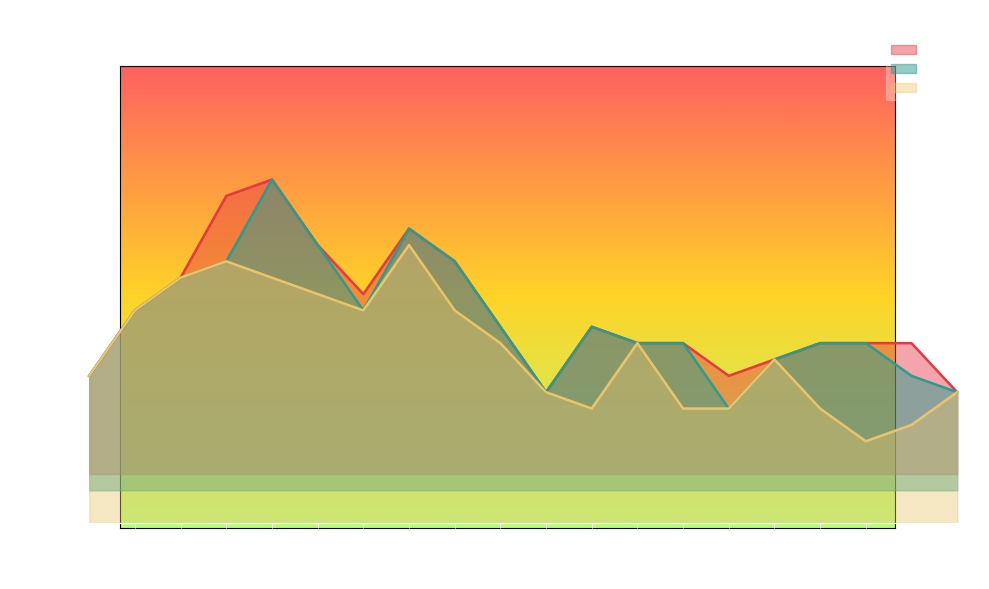

Where is Low nearest to the value 0?

24/12/2023